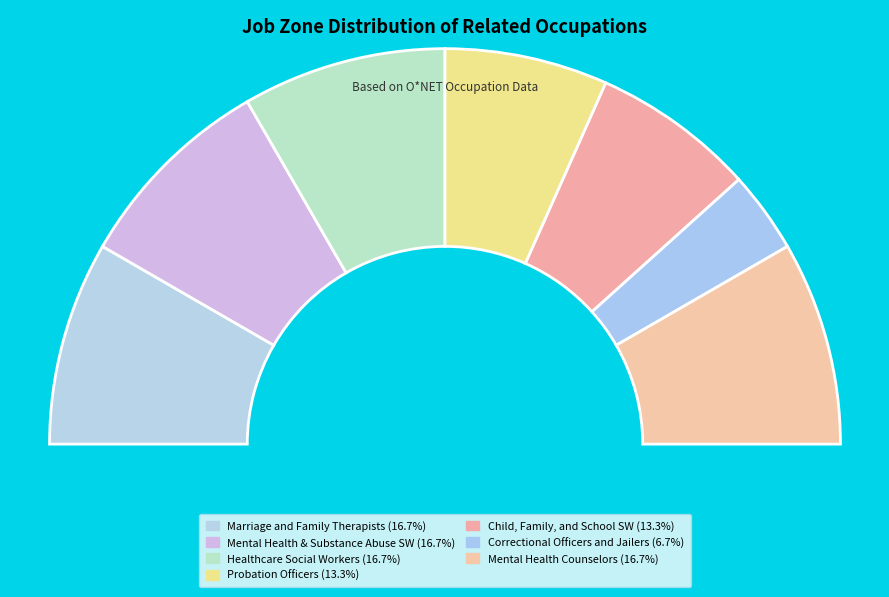

Does any single category account for the majority?

No